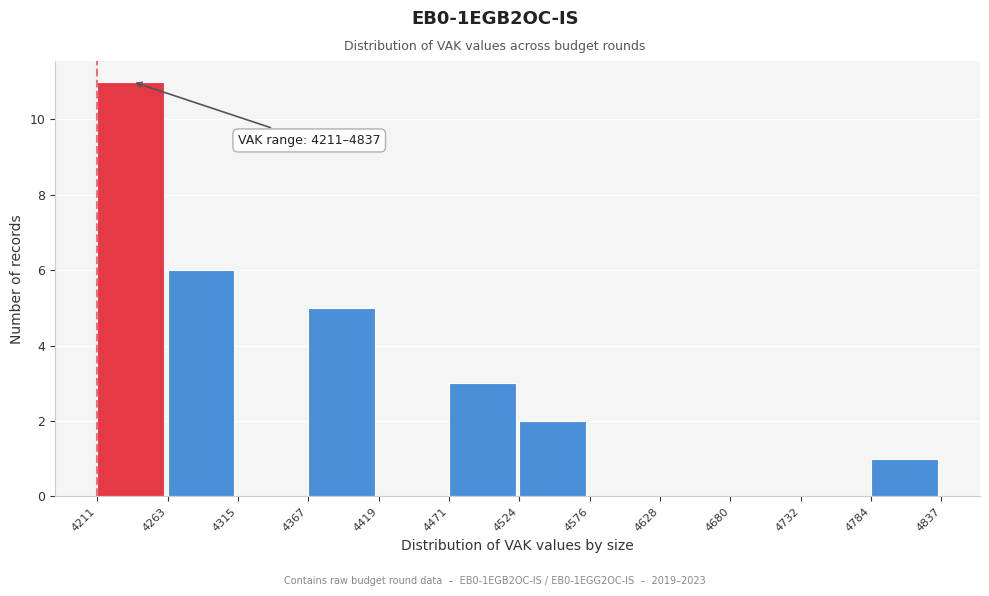

Which range on the x-axis has the tallest bar?

4211 to 4263